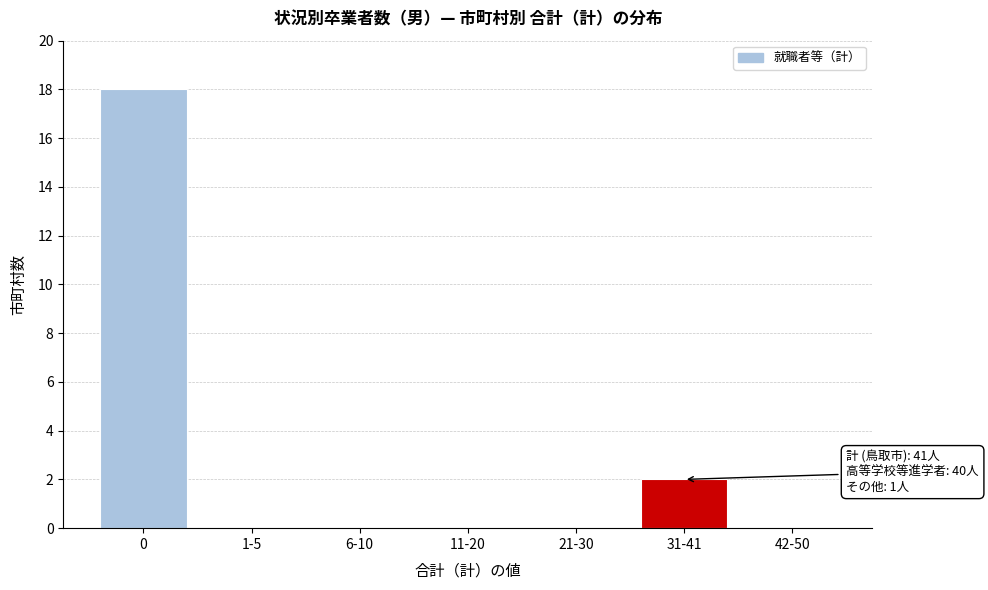

Reading left to right, extract all data points from this chart.

0=18	1-5=0	6-10=0	11-20=0	21-30=0	31-41=2	42-50=0